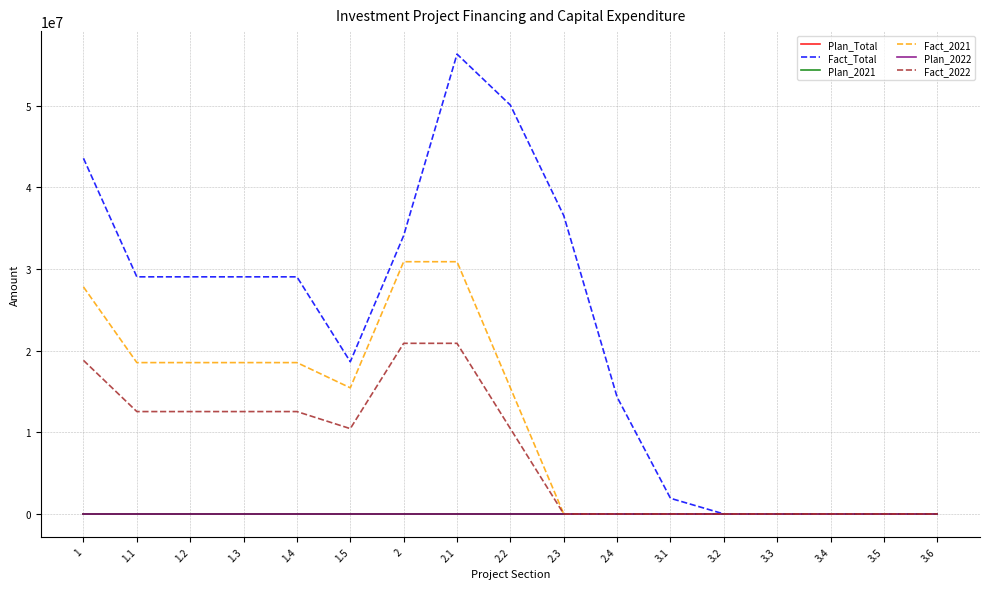

Does the chart display data point markers on the line(s)?

No